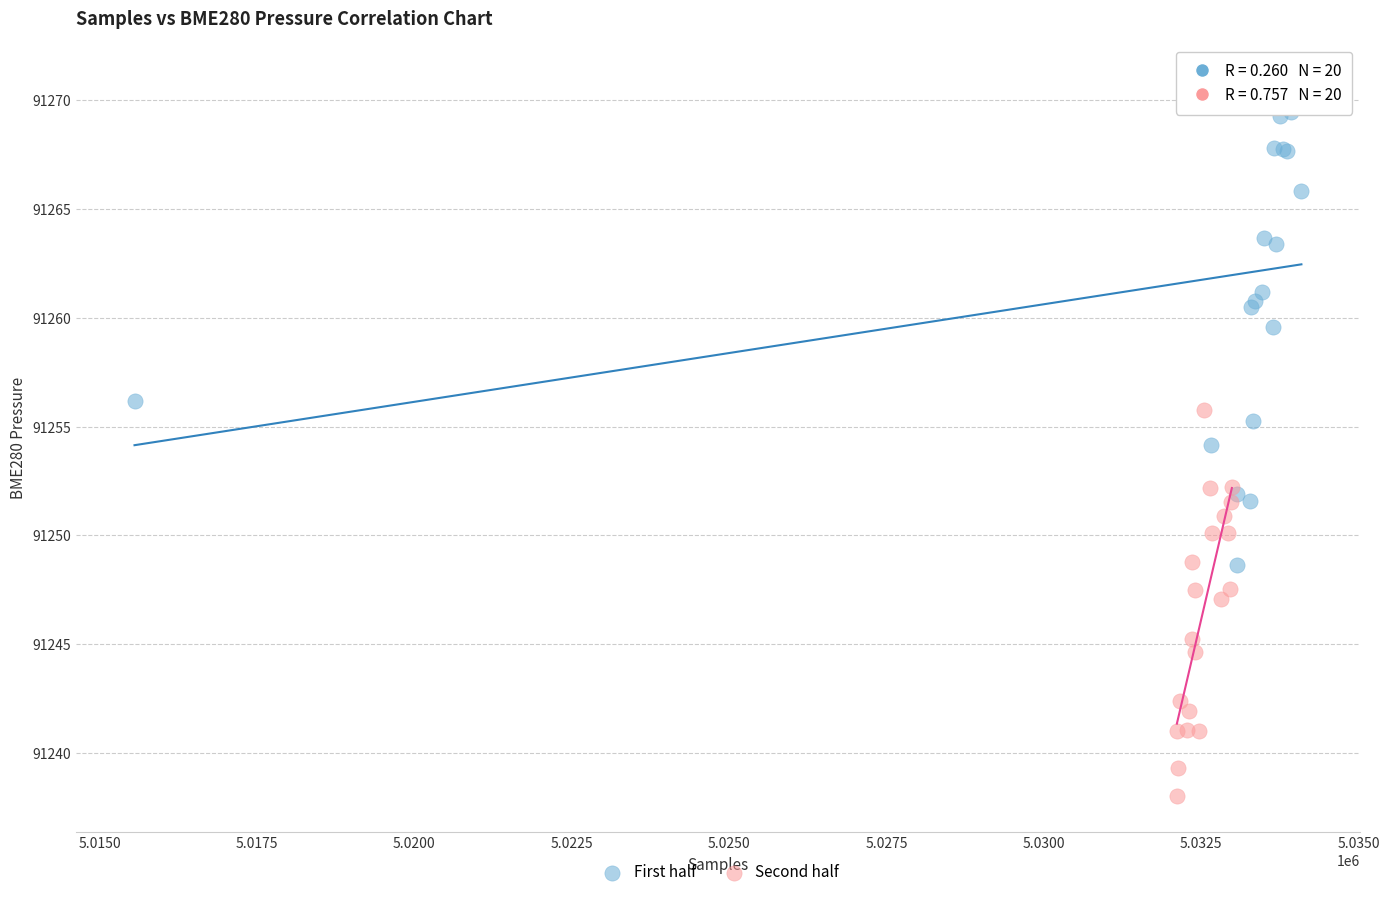

Which series has the widest spread of Y values?

First half